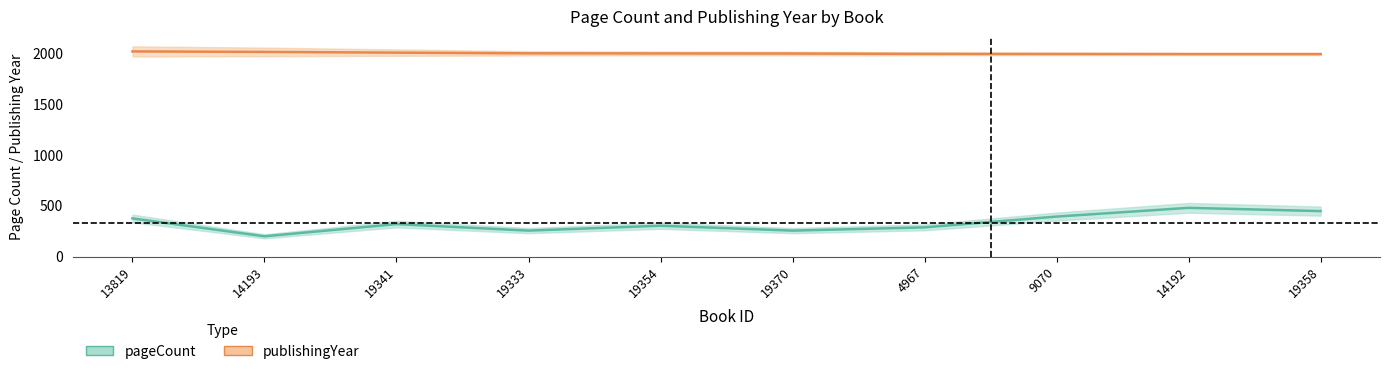

At how many categories does at least one series exceed 957?

10